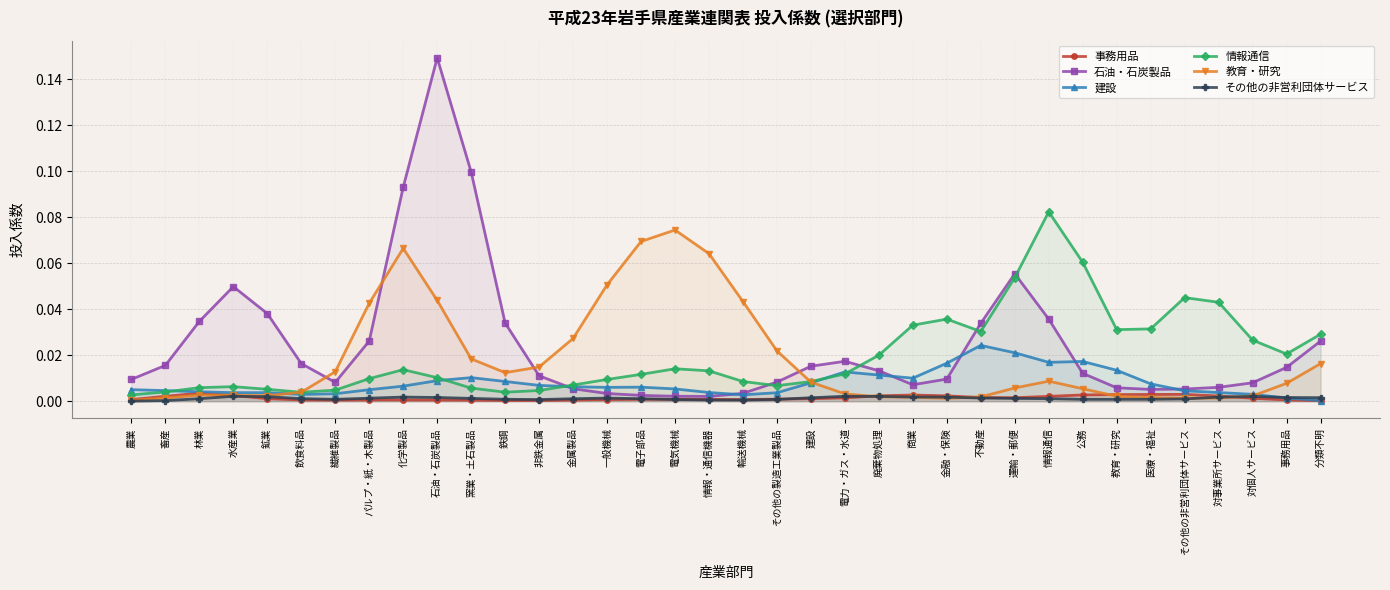

At which category does 石油・石炭製品 reach its first local valley?

繊維製品